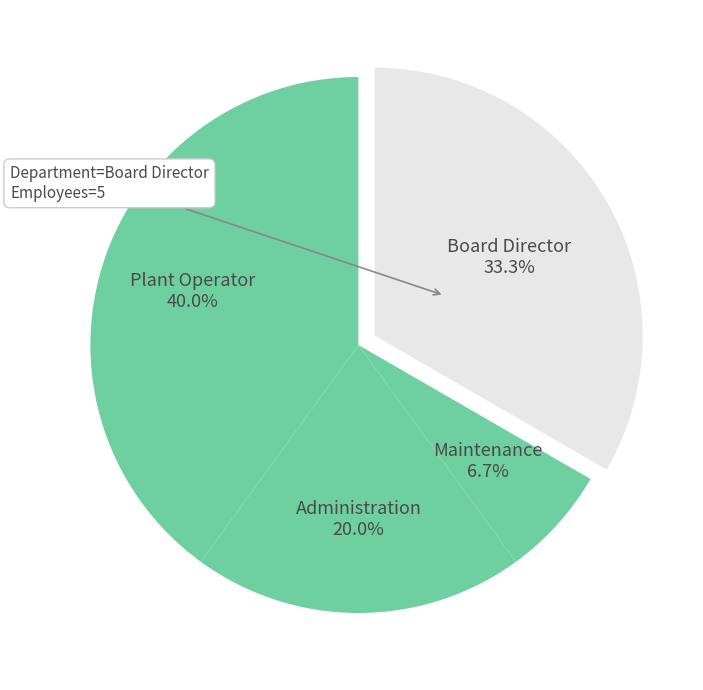

True or false: Board Director accounts for 48% of the total.

False